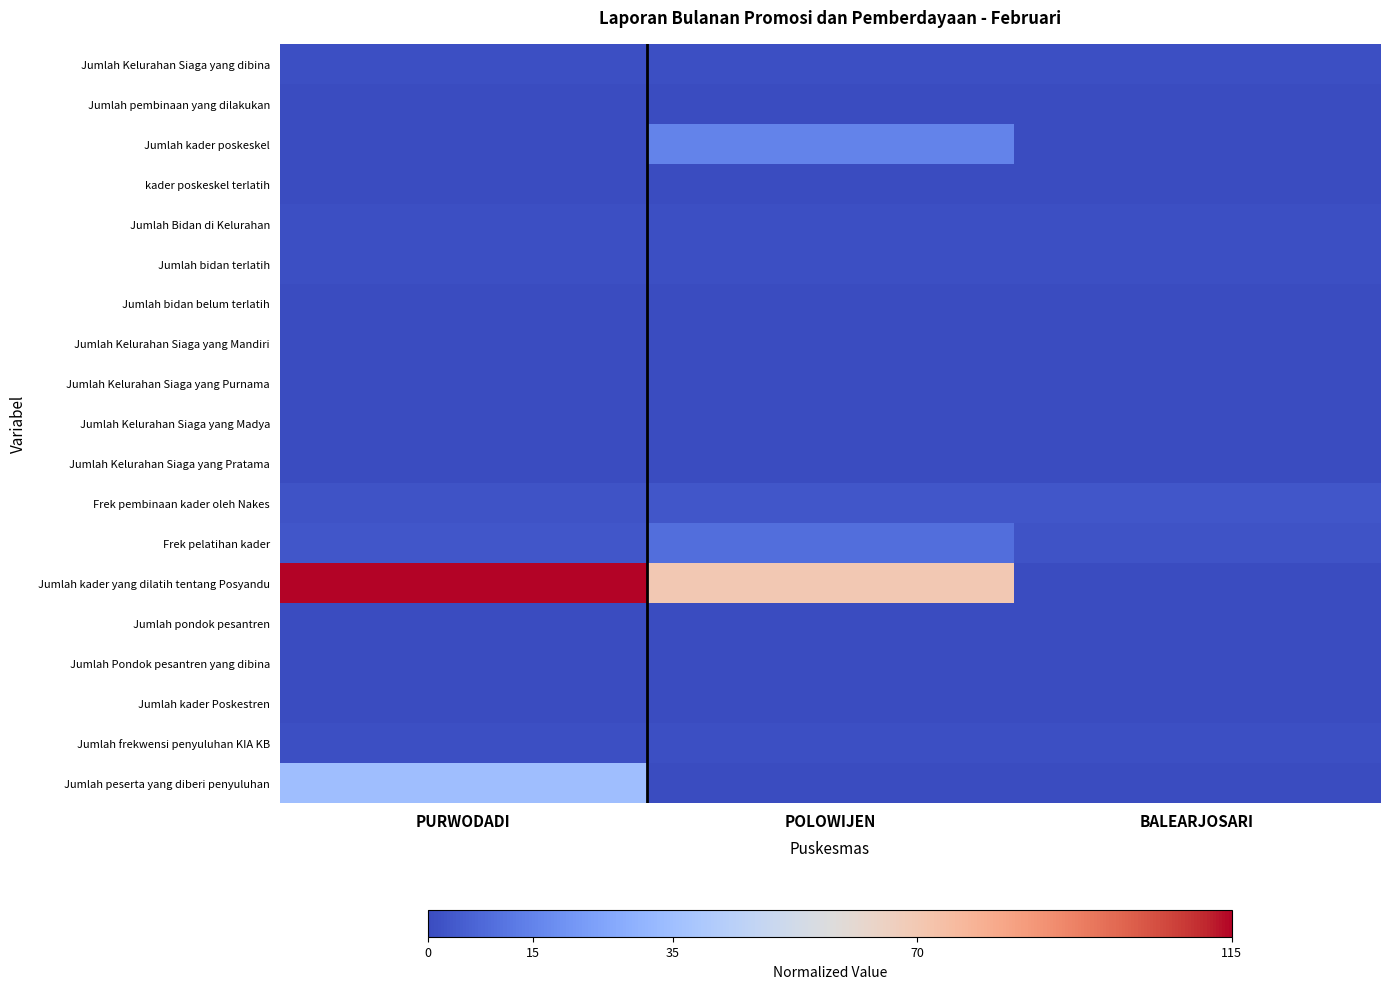

Which series has the largest total across all categories?

Jumlah kader yang dilatih tentang Posyandu